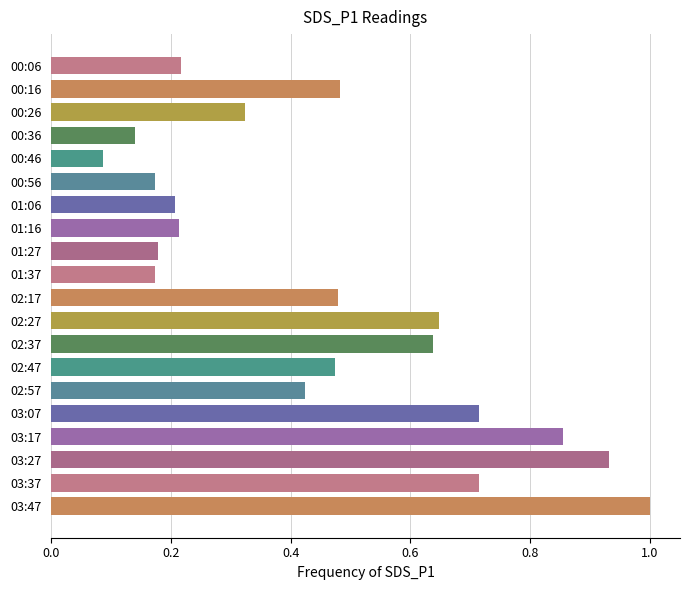

What is the maximum value shown in the chart?

1.0